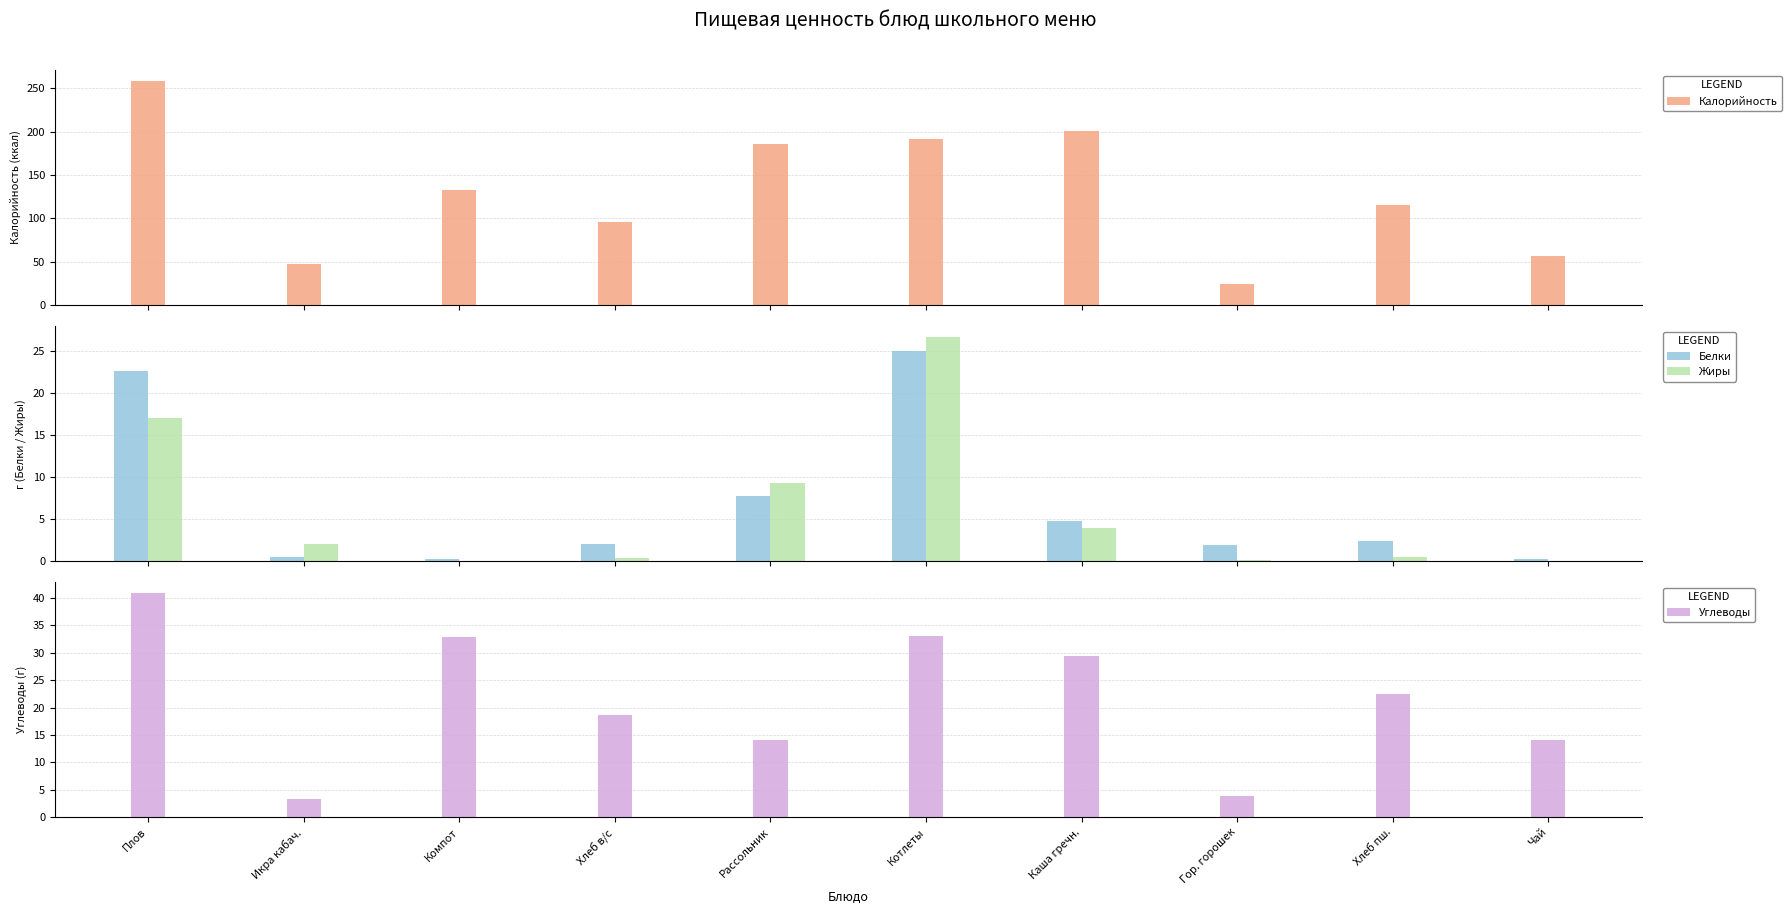

At which category is the sum across all series the highest?

Плов